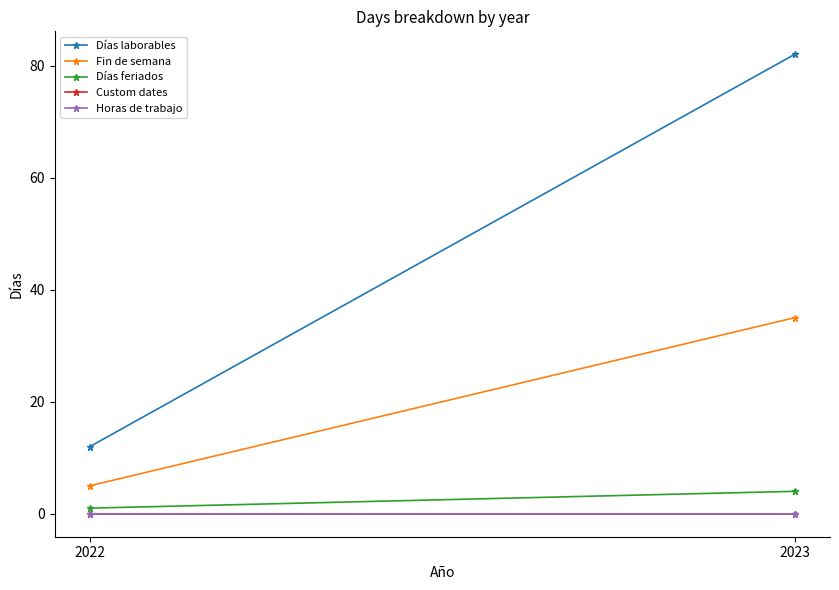

The value of Días feriados at 2022 is 1. True or false?

False